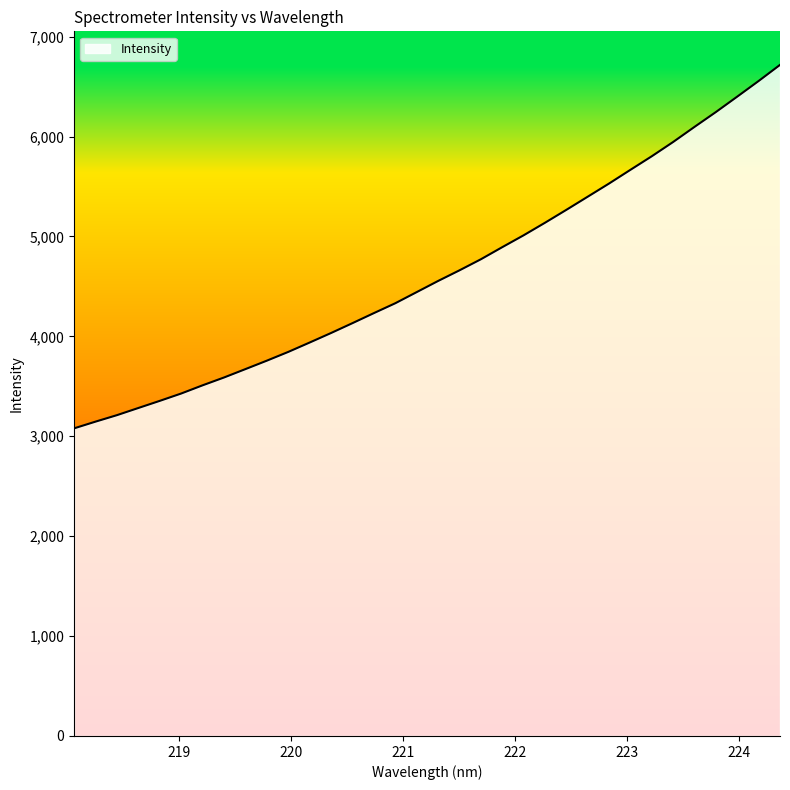

What is the change in value from 220.9264 to 222.4538?

+934.9